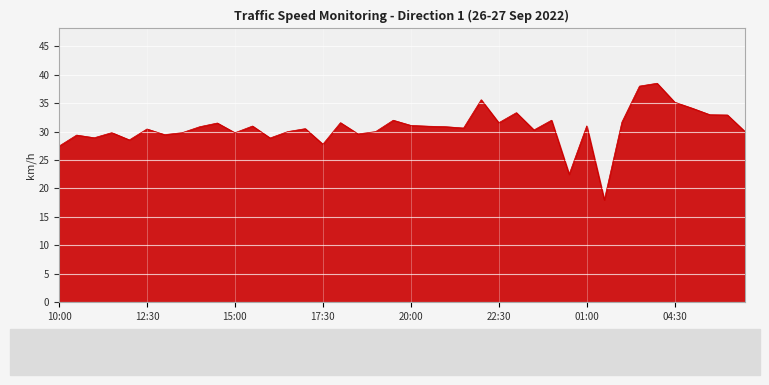

What is the difference between the maximum and minimum values?

20.5